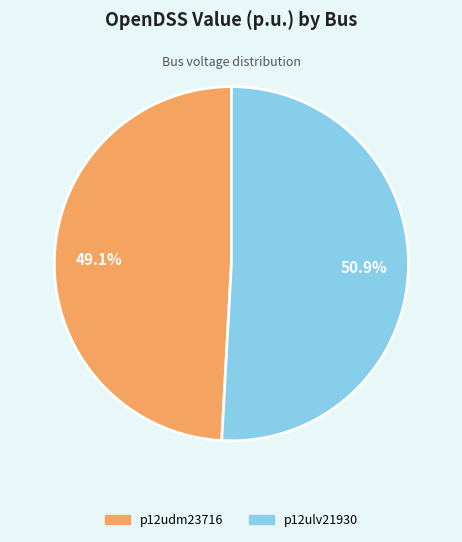

Is p12ulv21930 the majority of the pie?

Yes